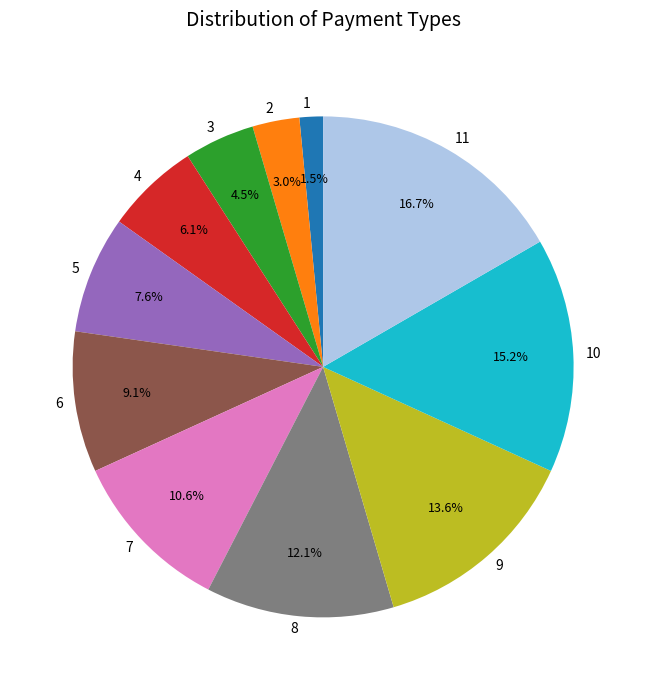

How many segments does this pie chart have?

11